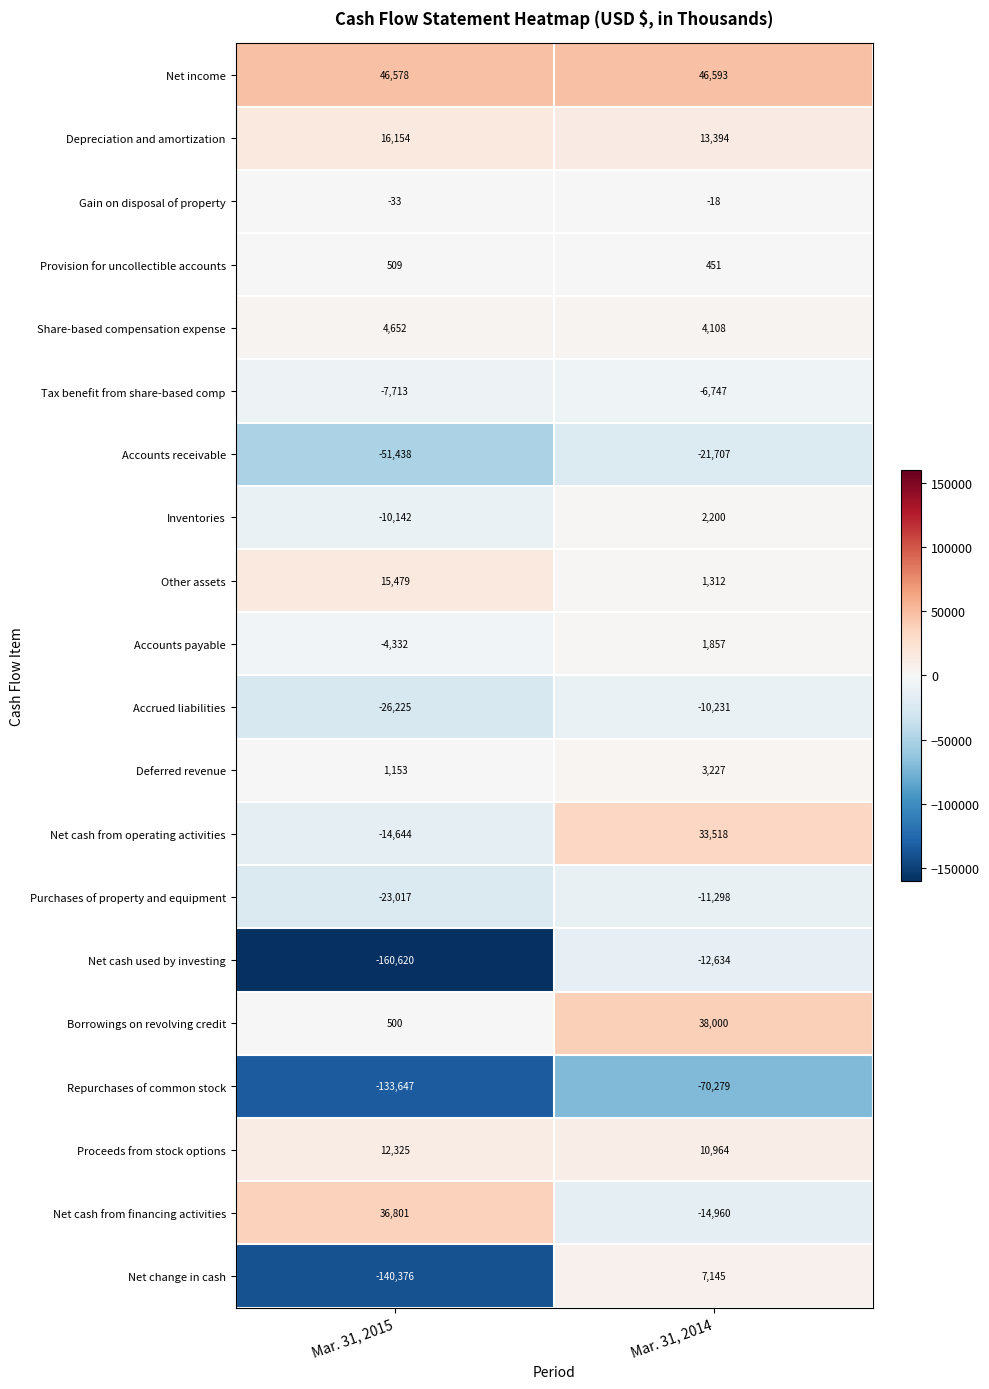

At which label does Net cash from financing activities reach its minimum?

Mar. 31, 2014